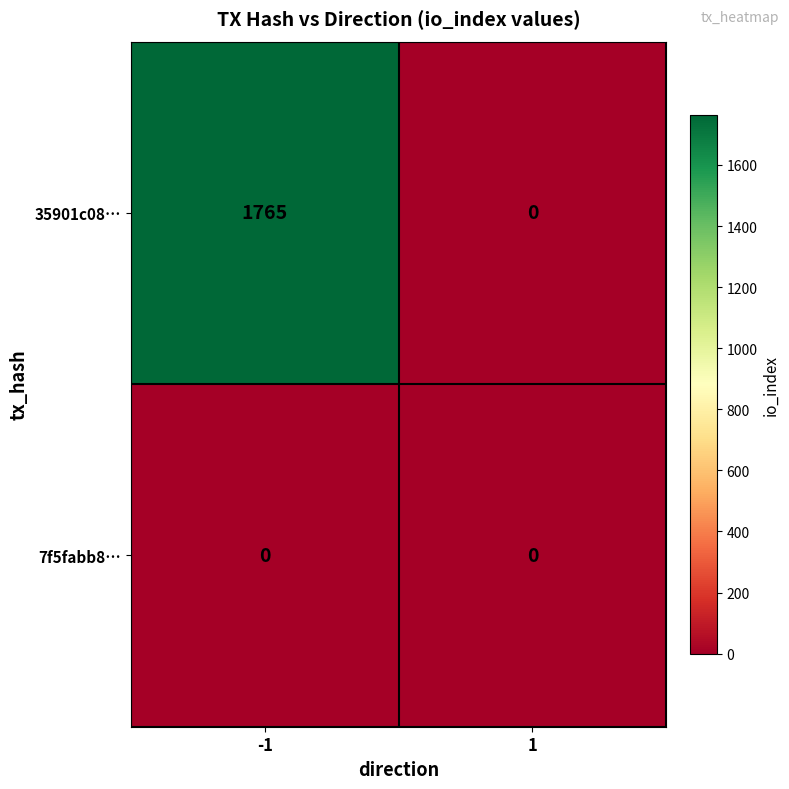

Reading left to right, extract all data points from this chart.

35901c08…: -1=1765	1=0
7f5fabb8…: -1=0	1=0